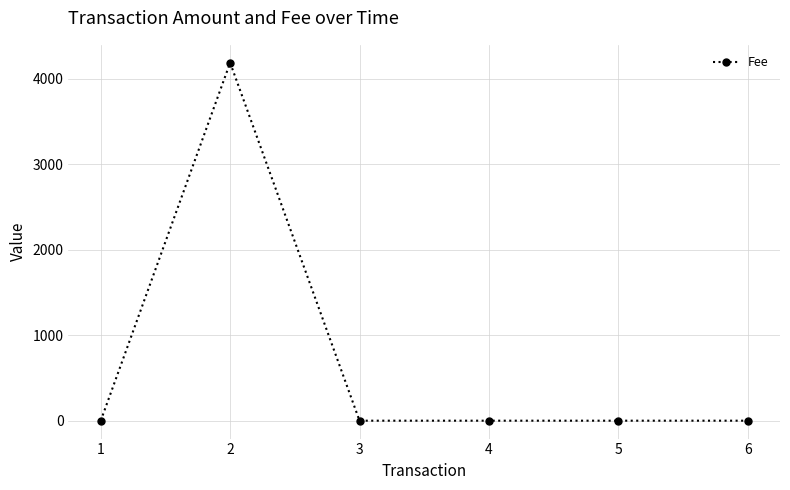

Count the number of categories in the chart.

6